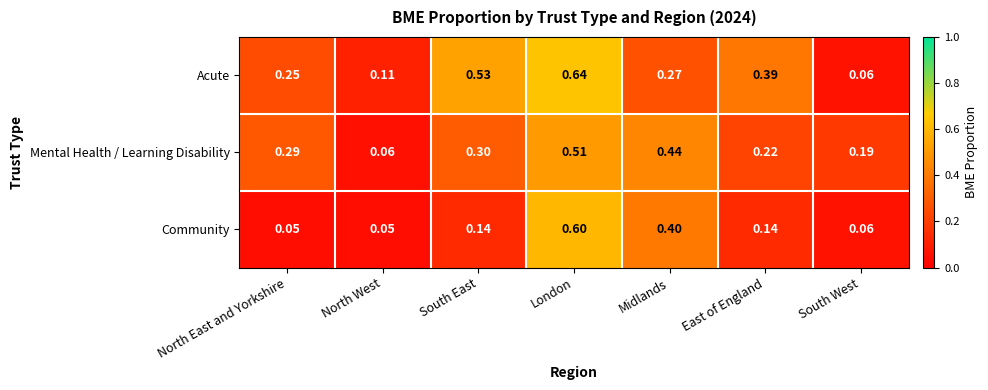

At which category is the sum across all series the highest?

London